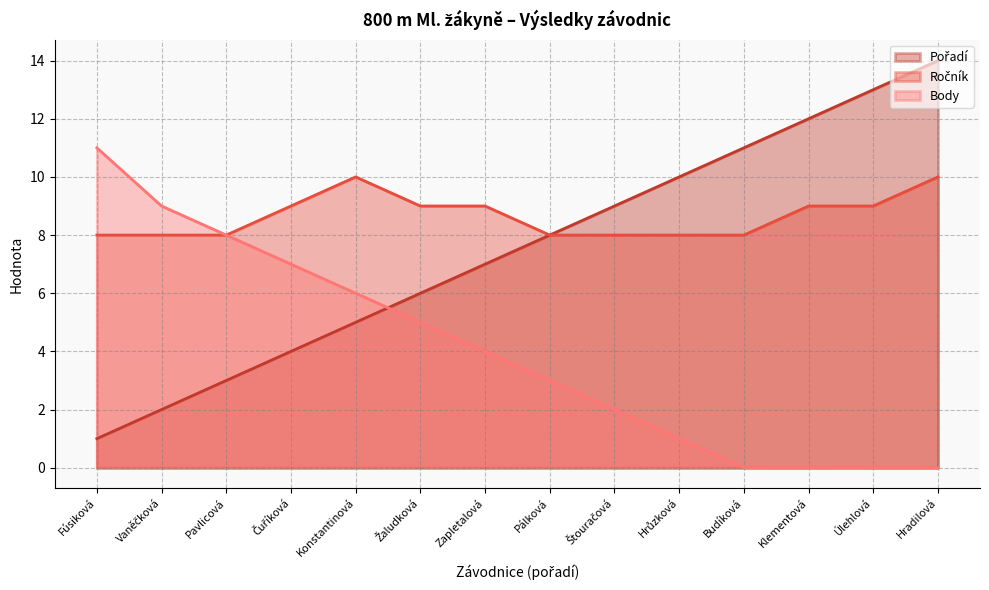

How many lines are shown in the chart?

3